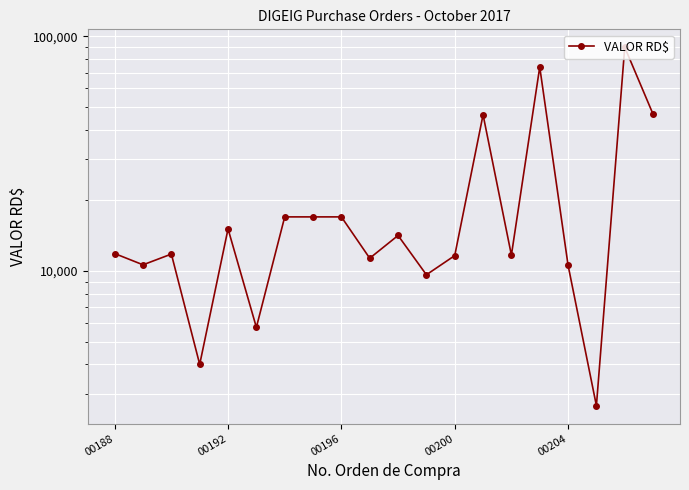

True or false: the data shows 134602.5 at 18.

False